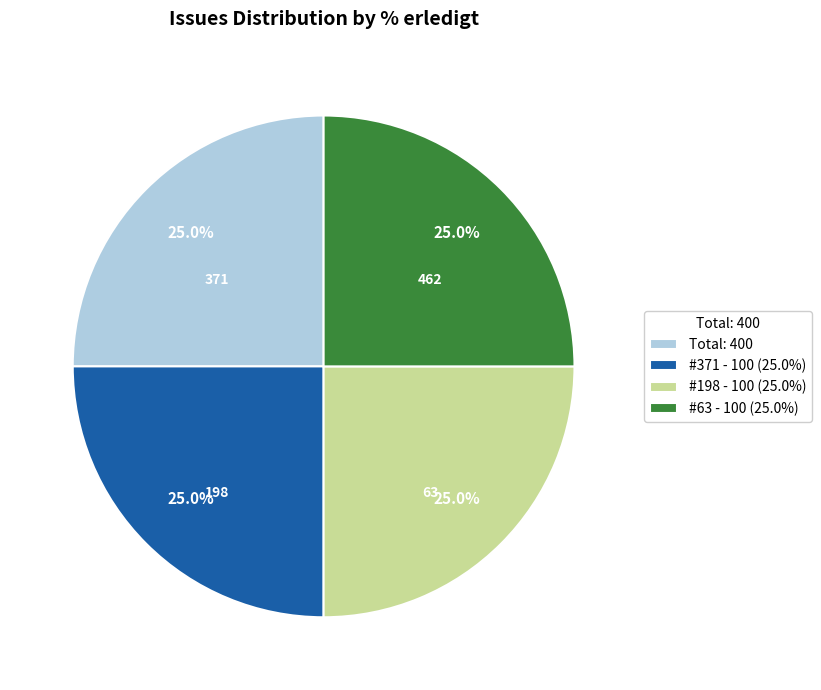

What is the ratio of the value at #198 - 100 (25.0%) to the value at #63 - 100 (25.0%)?

1.0